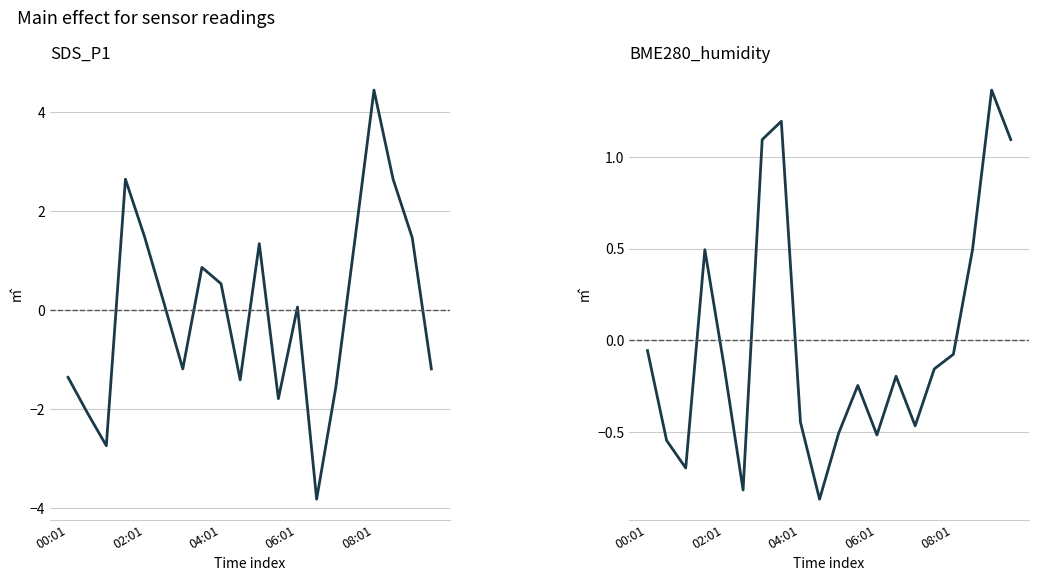

Reading left to right, transcribe all the data shown in this chart.

SDS_P1: -1.4	-2.1	-2.7	2.6	1.5	0.2	-1.2	0.9	0.5	-1.4	1.3	-1.8	0.1	-3.8	-1.6	1.4	4.4	2.6	1.5	-1.2
BME280_humidity: -0.1	-0.5	-0.7	0.5	-0.1	-0.8	1.1	1.2	-0.4	-0.9	-0.5	-0.2	-0.5	-0.2	-0.5	-0.2	-0.1	0.5	1.4	1.1